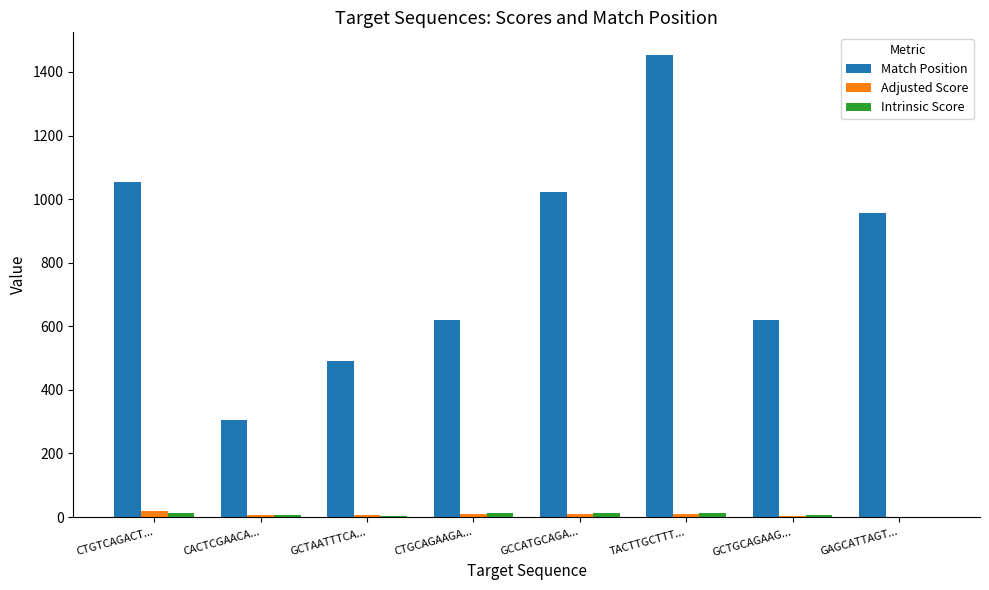

Is it true that Match Position equals 1563.6 at GAGCATTAGT...?

False